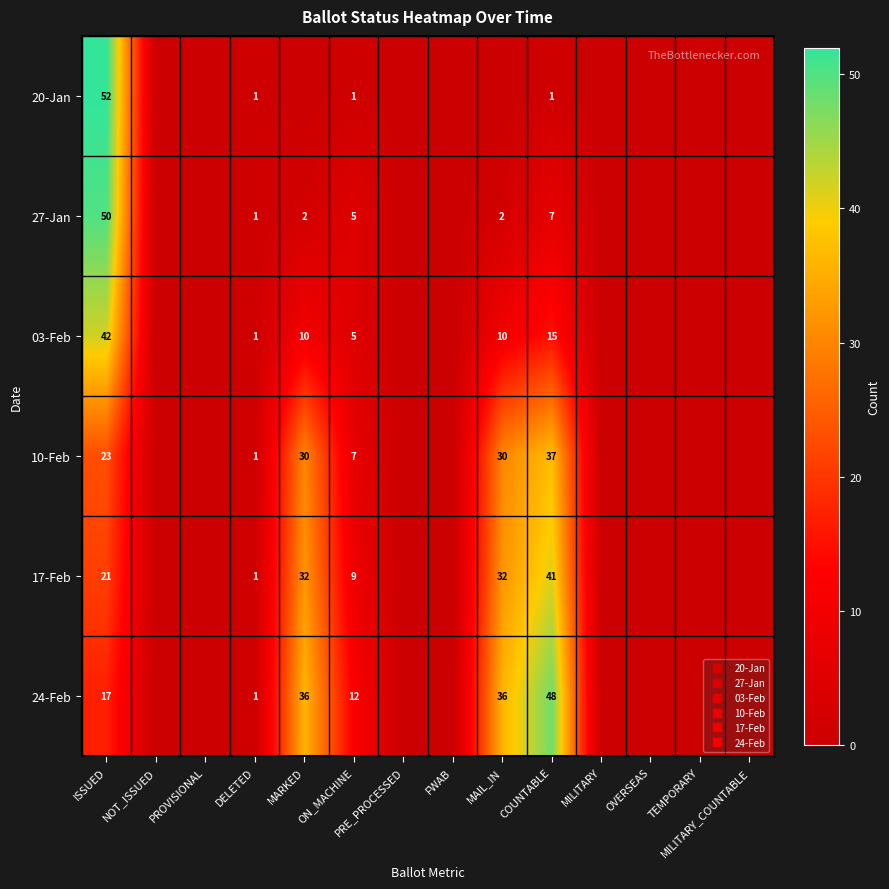

Is the value of 20-Jan at MILITARY_COUNTABLE greater than the value of 24-Feb at DELETED?

No